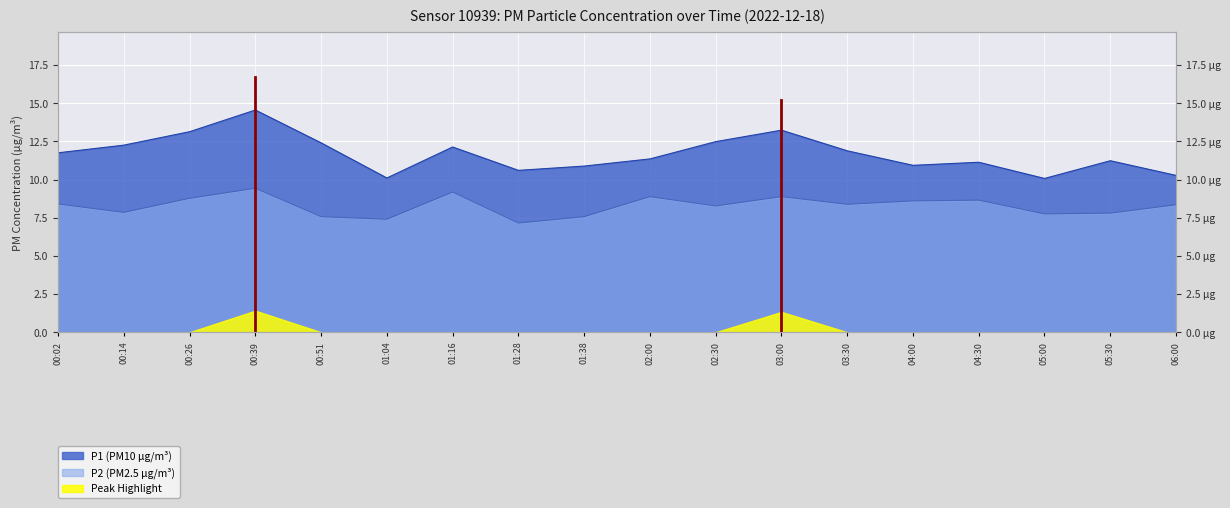

Is it true that P2 equals 3.1 at 03:30?

False